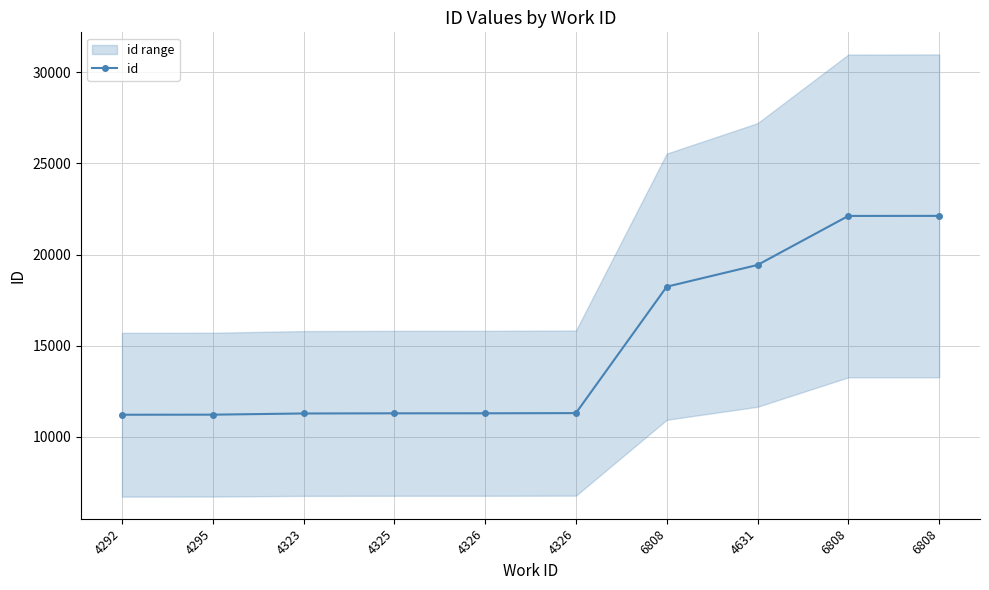

How many lines are shown in the chart?

1